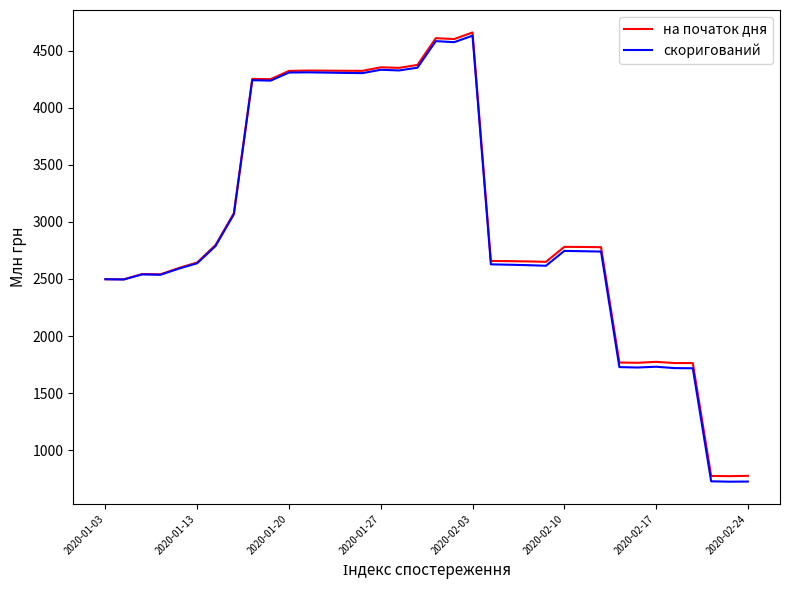

Which series has the largest range (max minus min)?

скоригований